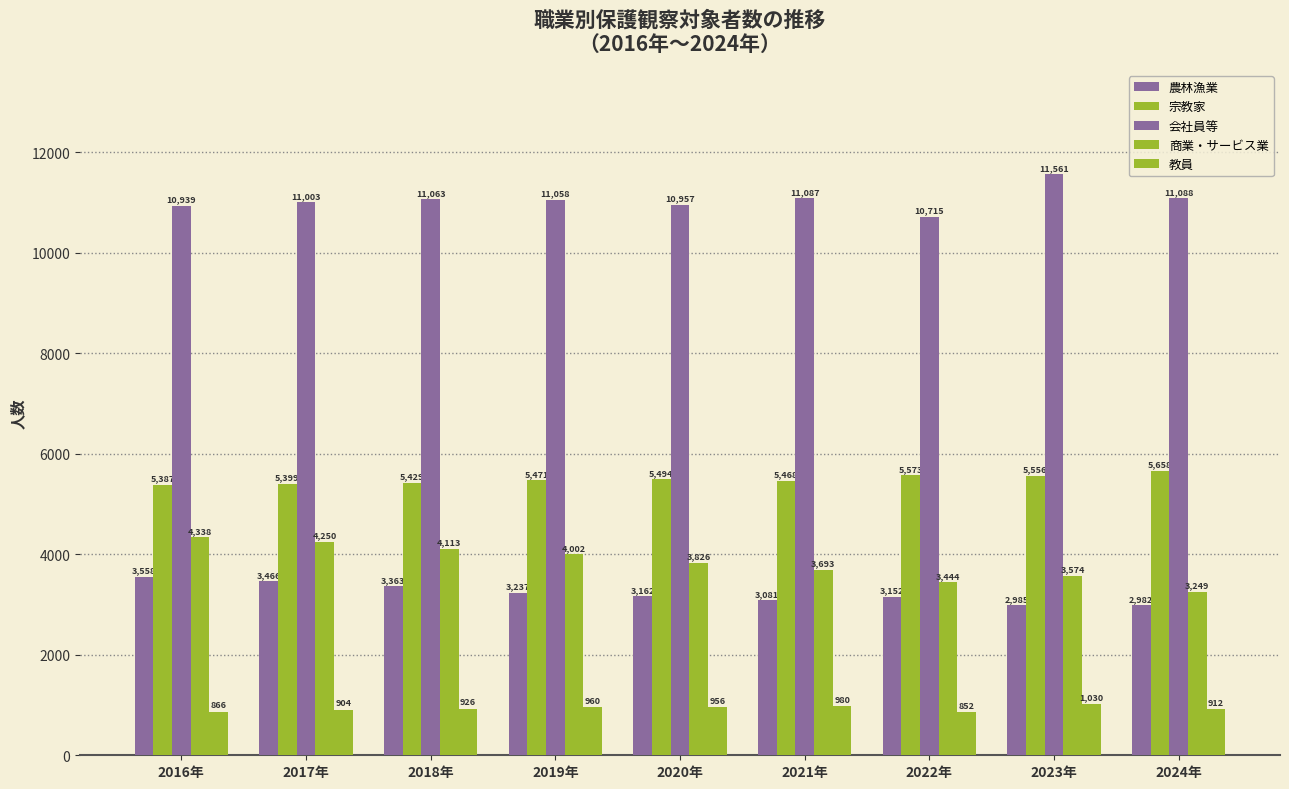

How many bars are there in total?

45